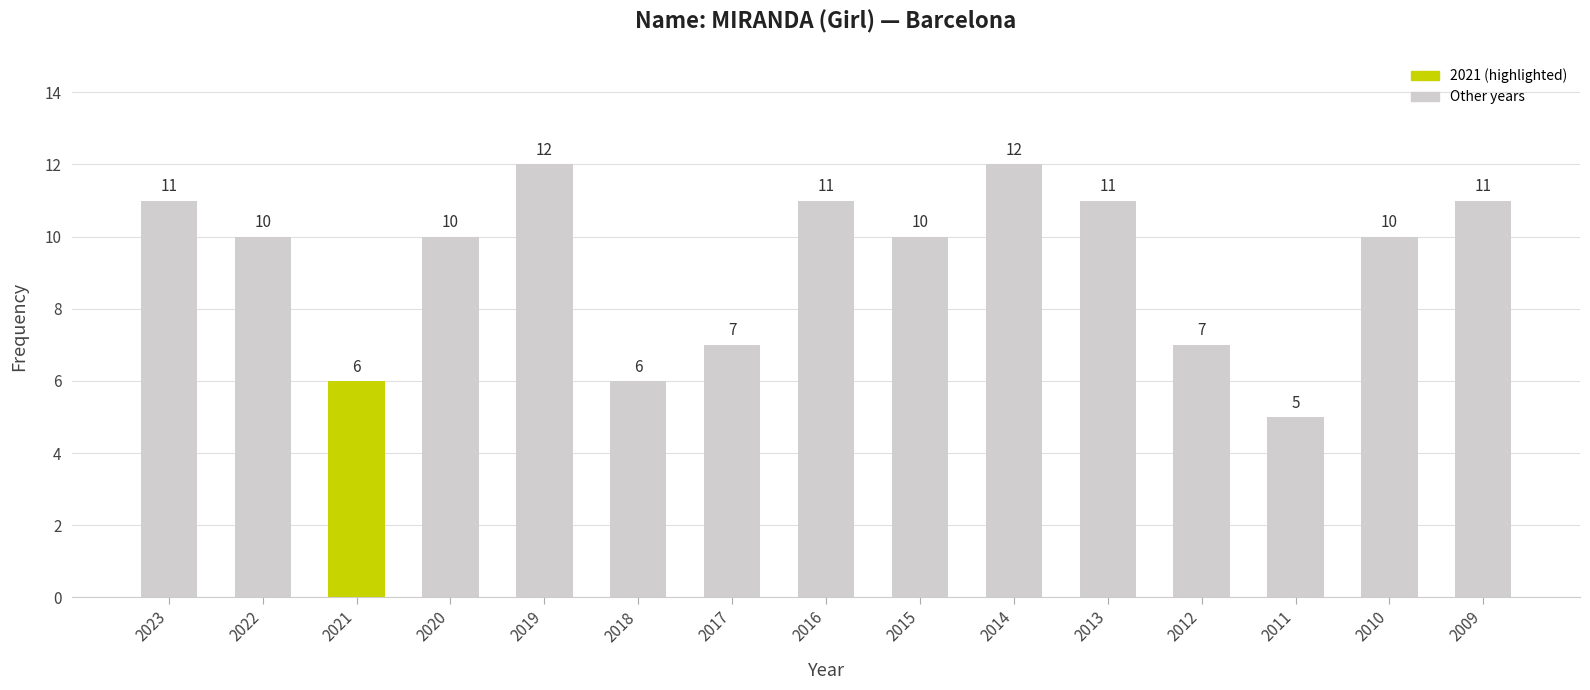

What is the value of the 3rd bar from the left?

6